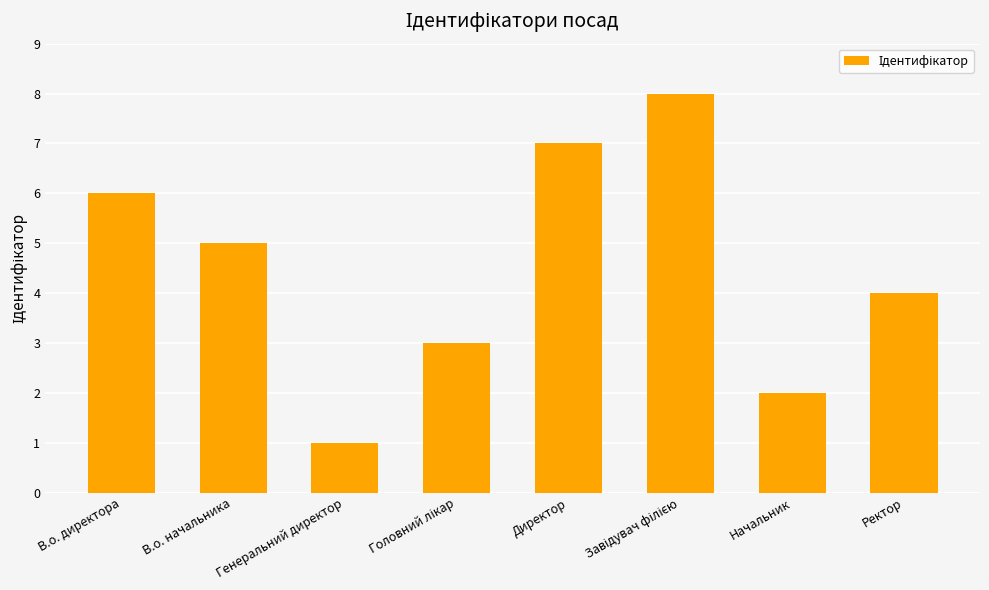

At which category does the chart reach its minimum across all series?

Генеральний директор